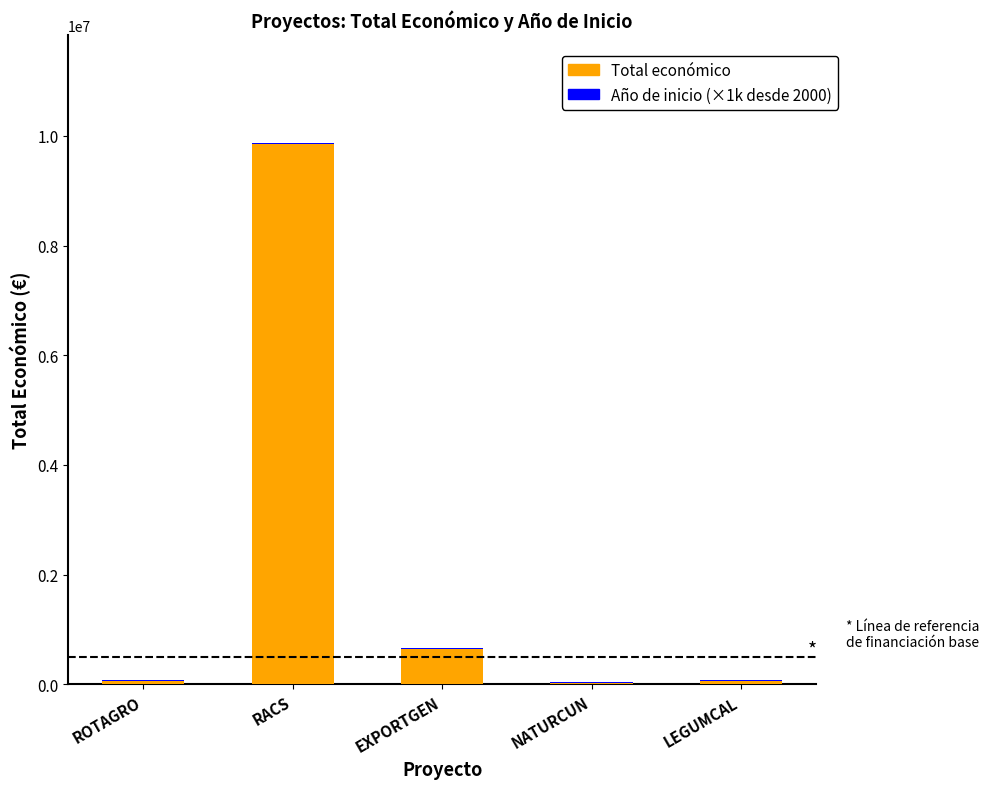

At which label is Total económico closest to 4933705?

EXPORTGEN